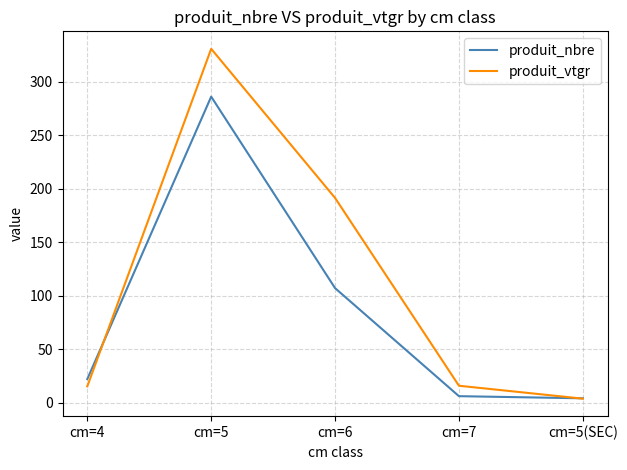

Is this an area chart (filled region under the line)?

No